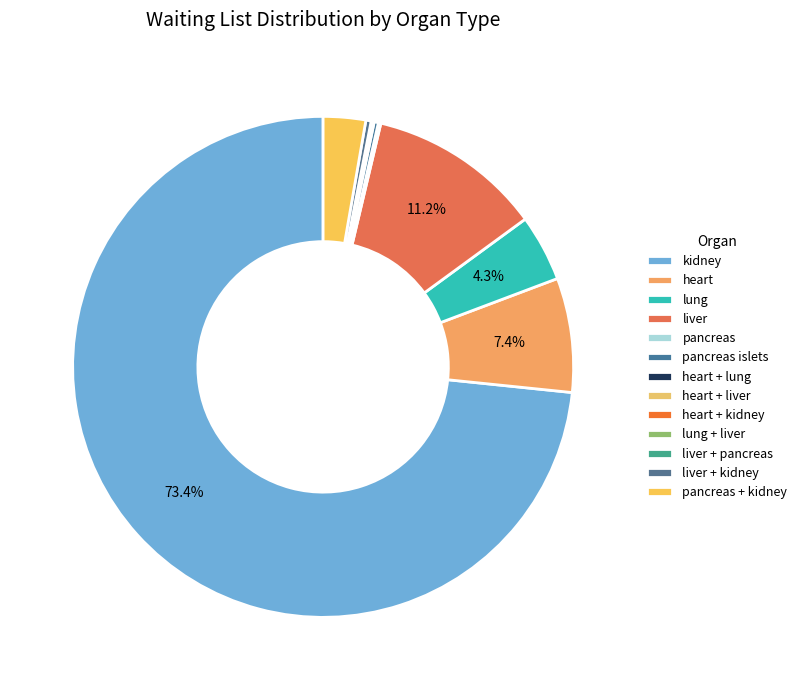

Is kidney the majority of the pie?

Yes